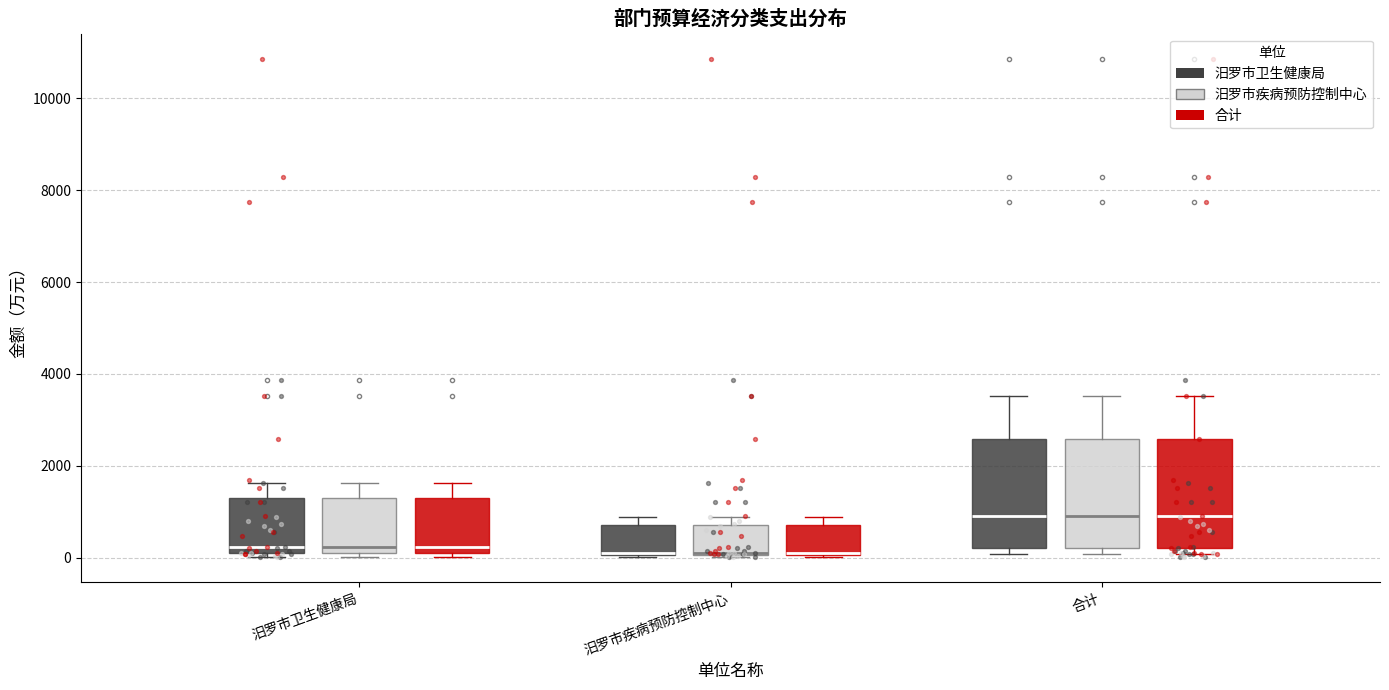

Reading left to right, transcribe this box plot: for each box, give where its median line is, the range the box spans, and where its two whiskers end, as read against the y-axis. The values are not printed on the chart, so give them approximately, as read against the axis.

汨罗市卫生健康局 (汨罗市卫生健康局): median 200, box 0 to 1200, whiskers 0 (just below the box's lower edge) to 1600
汨罗市卫生健康局 (汨罗市疾病预防控制中心): median 200, box 0 to 1200, whiskers 0 (just below the box's lower edge) to 1600
汨罗市卫生健康局 (合计): median 200, box 0 to 1200, whiskers 0 (just below the box's lower edge) to 1600
汨罗市疾病预防控制中心 (汨罗市卫生健康局): median 200, box 0 to 800, whiskers 0 to 800 (just above the box's upper edge)
汨罗市疾病预防控制中心 (汨罗市疾病预防控制中心): median 200, box 0 to 800, whiskers 0 to 800 (just above the box's upper edge)
汨罗市疾病预防控制中心 (合计): median 200, box 0 to 800, whiskers 0 to 800 (just above the box's upper edge)
合计 (汨罗市卫生健康局): median 800, box 200 to 2600, whiskers 0 to 3600
合计 (汨罗市疾病预防控制中心): median 800, box 200 to 2600, whiskers 0 to 3600
合计 (合计): median 800, box 200 to 2600, whiskers 0 to 3600